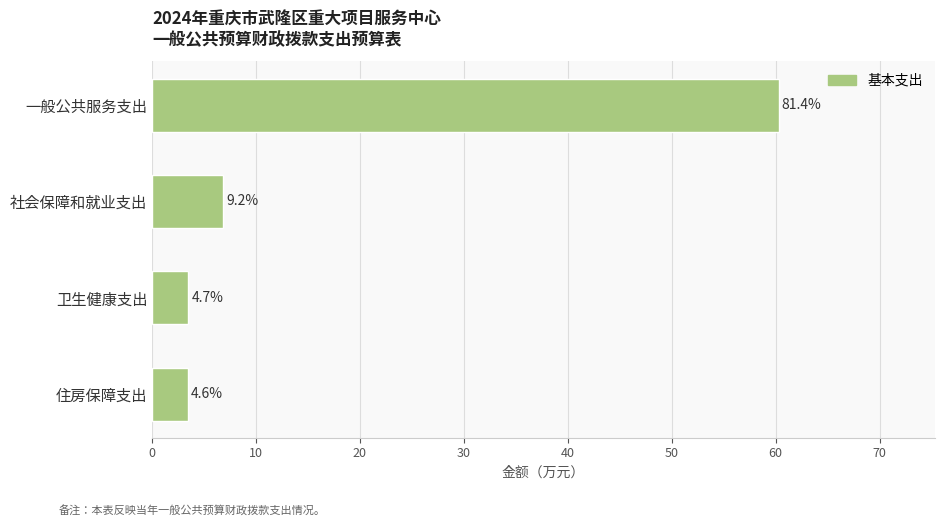

Are the bars grouped side by side (vs. stacked)?

No